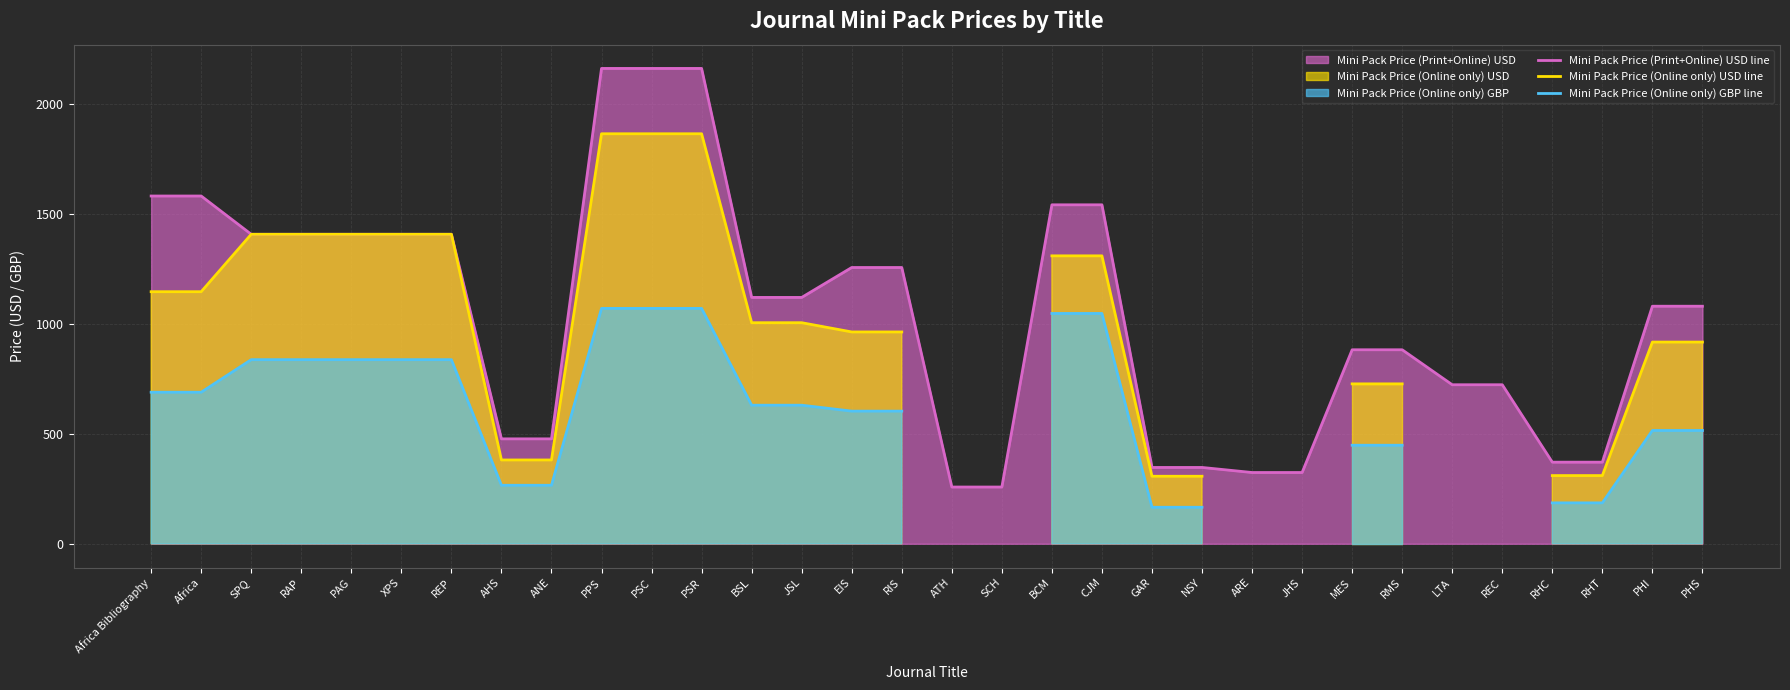

What is the label of the 20th point from the left?

CJM